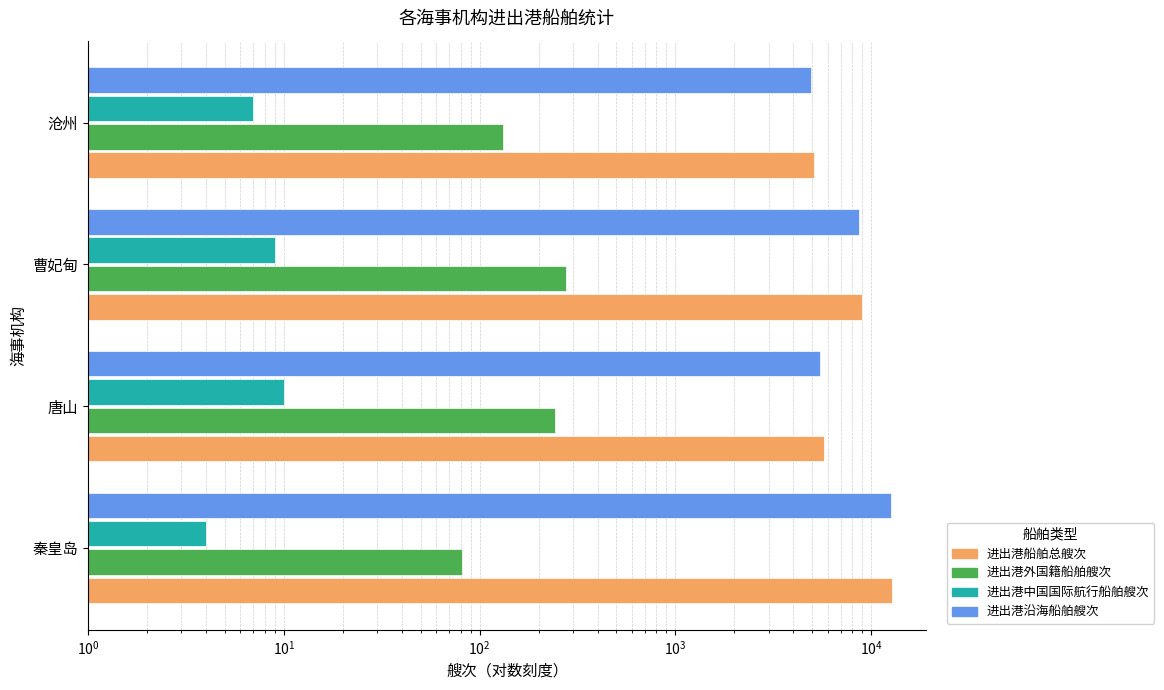

How many bars are there in each group?

4